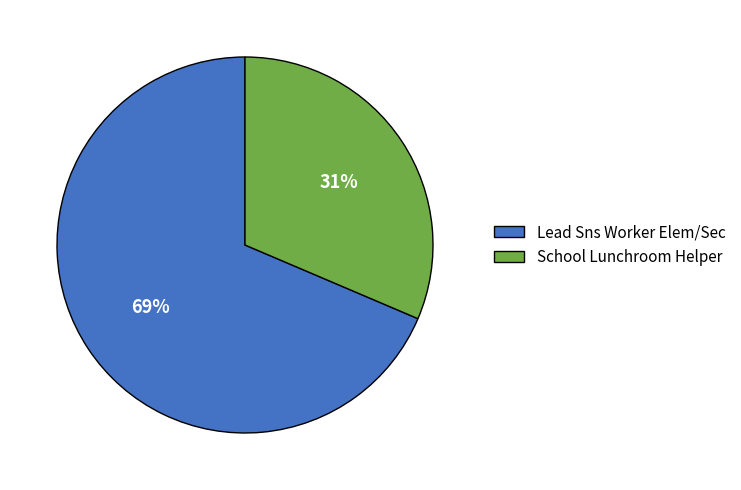

What is the ratio of the value at Lead Sns Worker Elem/Sec to the value at School Lunchroom Helper?

2.2